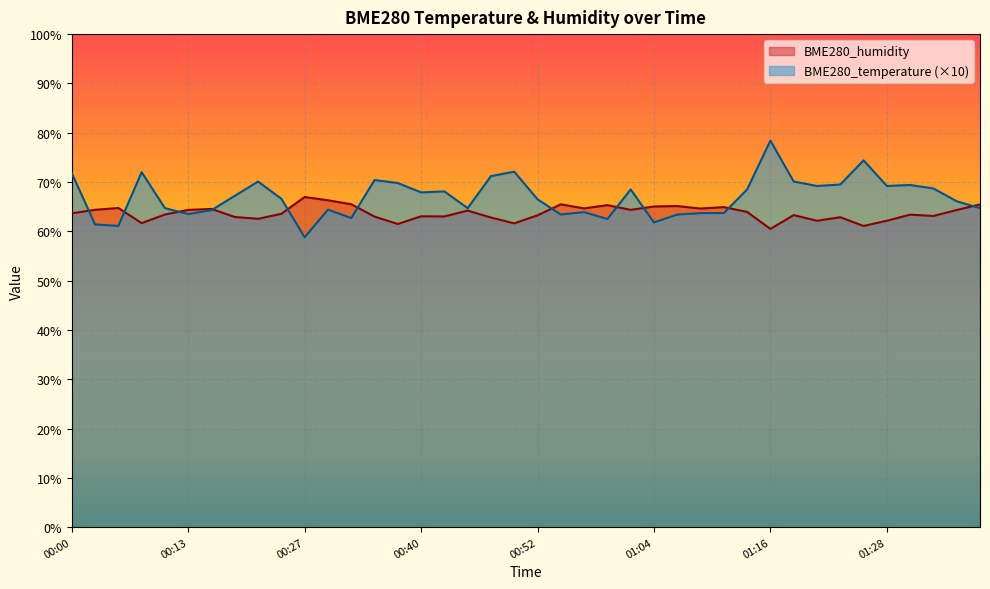

Where is the first local minimum for BME280_humidity?

00:08